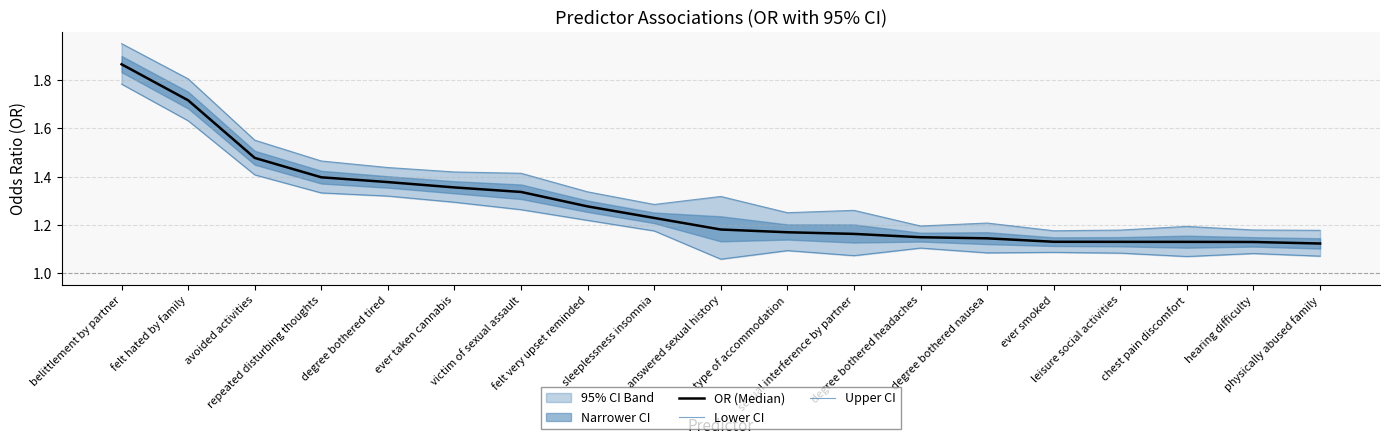

What is the average value of the Lower CI series?

1.2